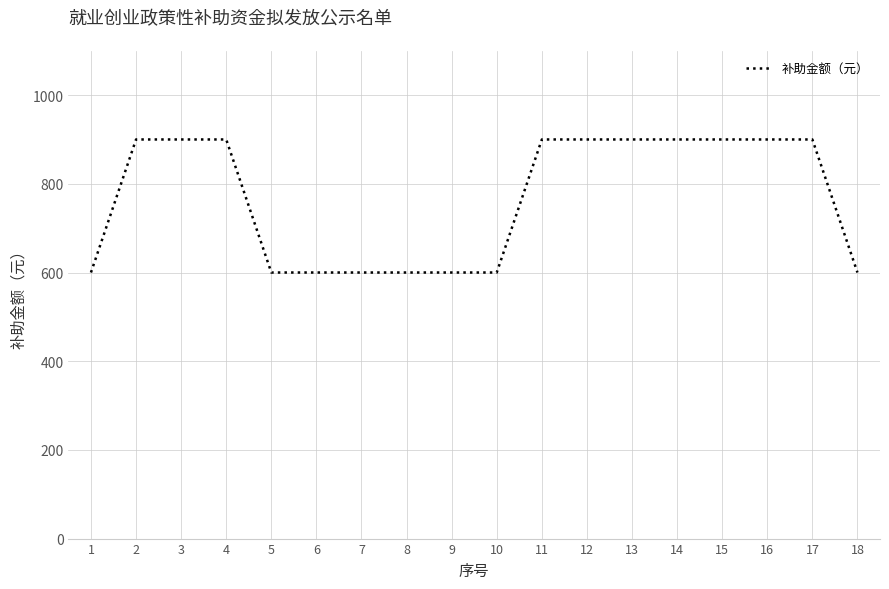

What is the maximum value shown in the chart?

900